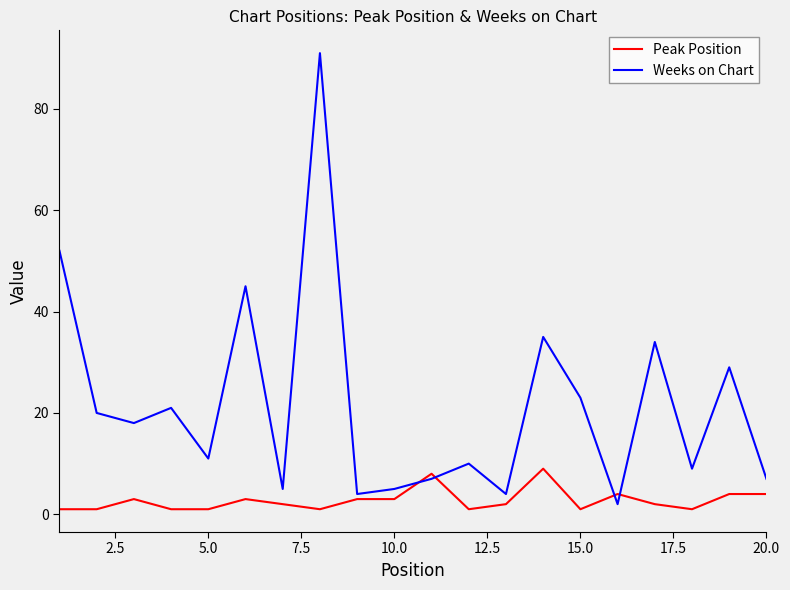

Which series has the widest spread of values?

Weeks on Chart